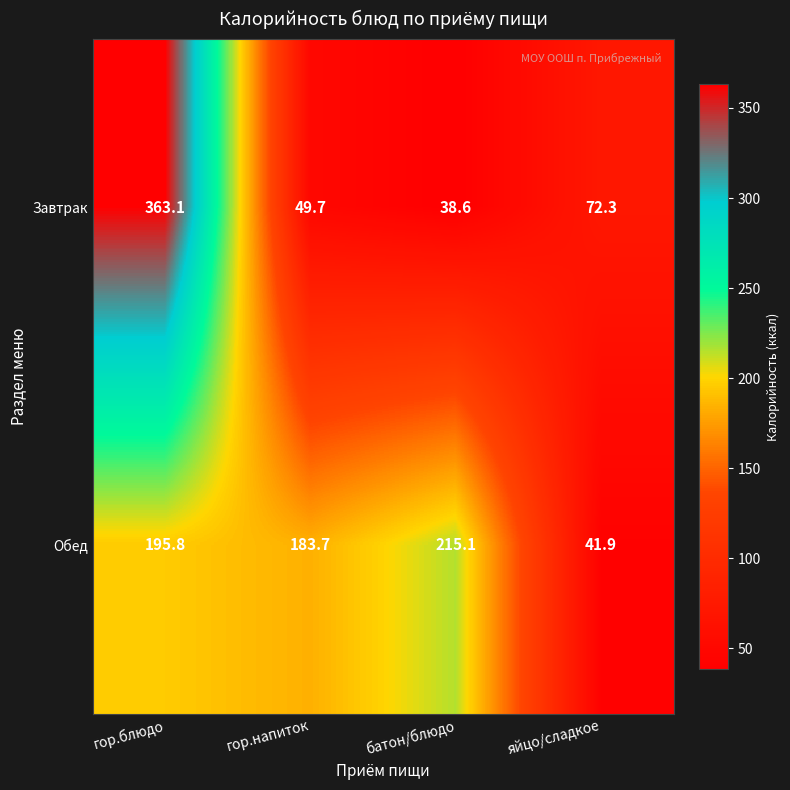

What is the lowest value of the Завтрак series?

38.6